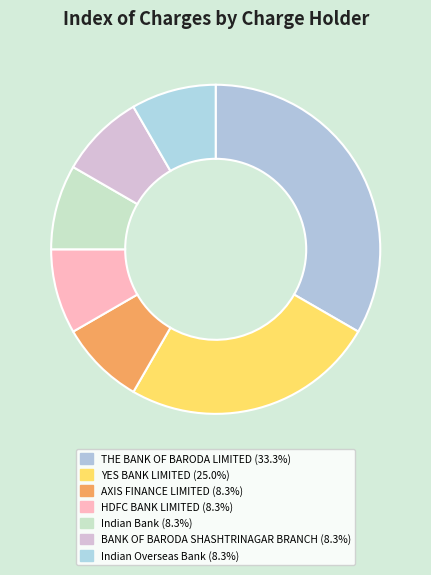

What is the ratio of the value at THE BANK OF BARODA LIMITED to the value at YES BANK LIMITED?

1.3